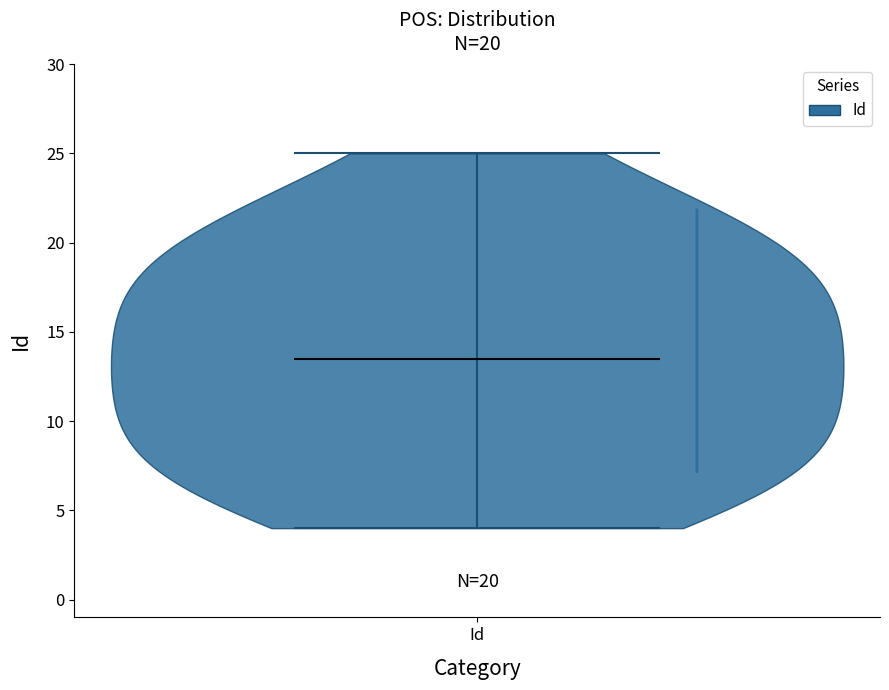

Read this violin plot against the y-axis: where its median line is, and the lowest and highest points the violin reaches. The values are not printed on the chart, so give them approximately, as read against the axis.

median line 13.5, lowest point 4.0, highest point 25.0